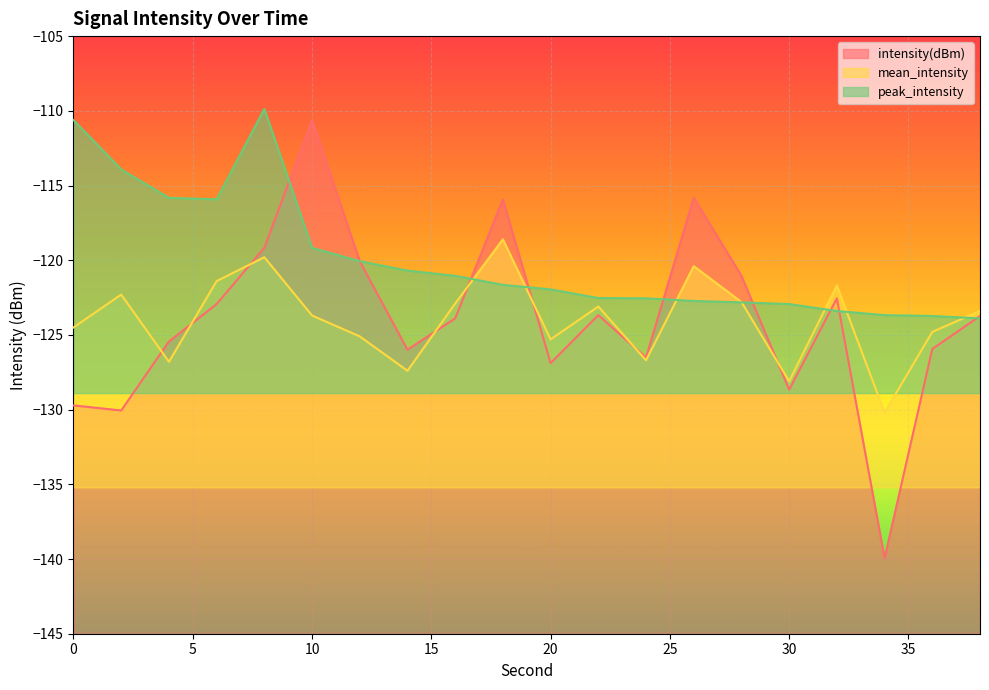

Where is mean_intensity nearest to the value -124?

10